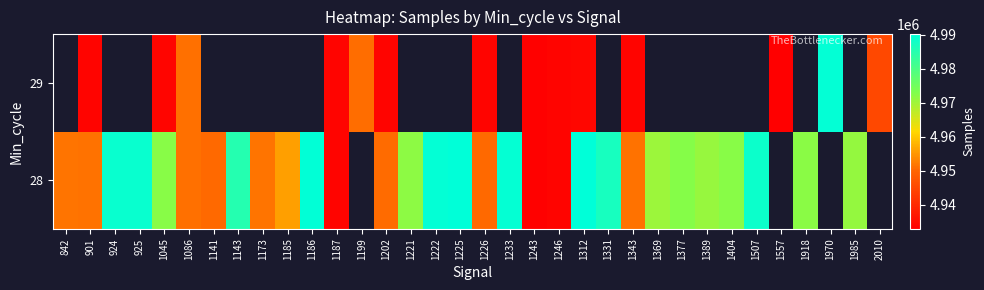

At 1187, list the series in order from largest to smallest.

28, 29